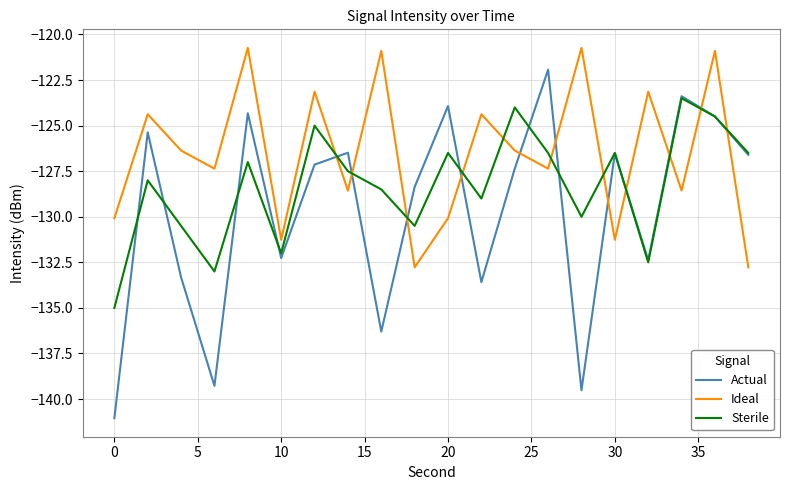

Rank the series by their average value, from highest to lowest.

Ideal, Sterile, Actual